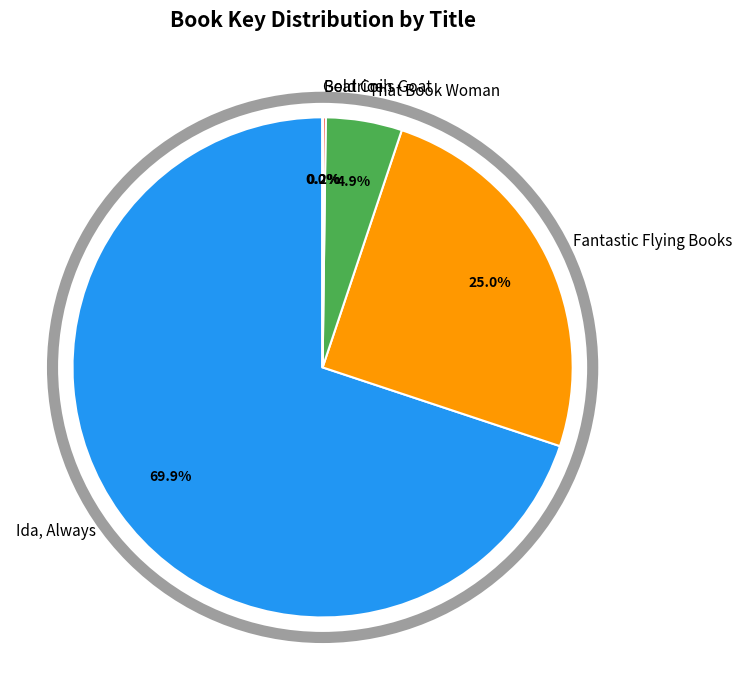

Which has a higher value, That Book Woman or Ida, Always?

Ida, Always